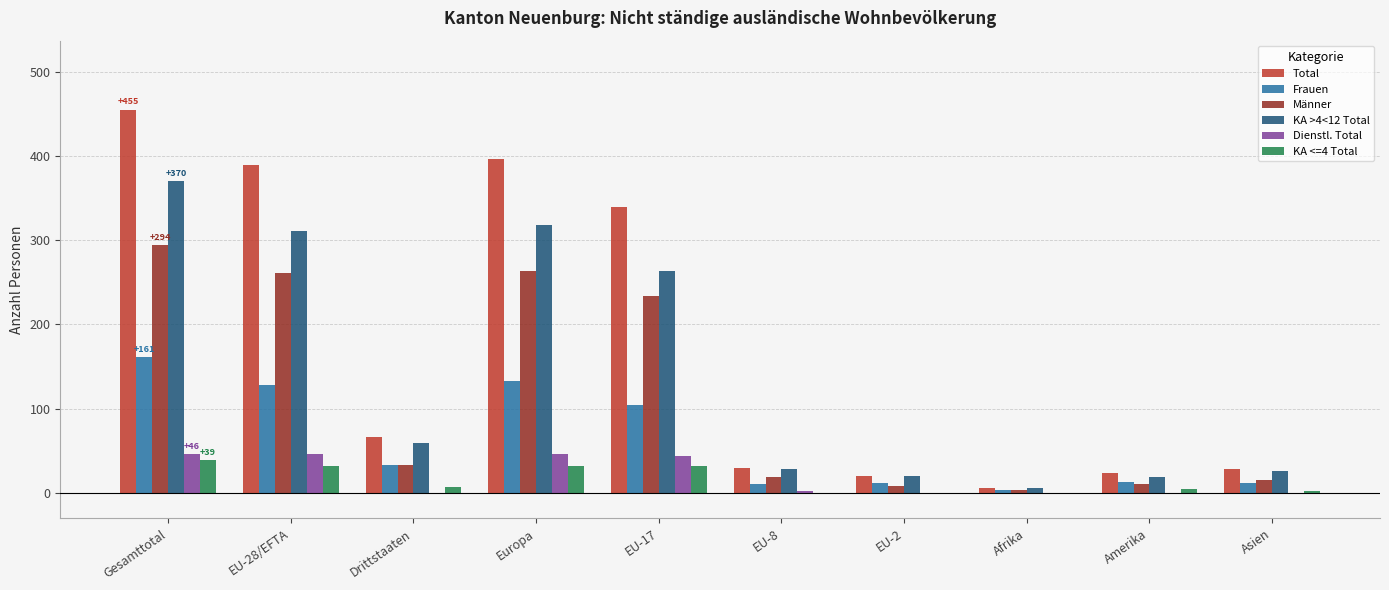

What are all the series names shown in the legend?

Total, Frauen, Männer, KA >4<12 Total, Dienstl. Total, KA <=4 Total